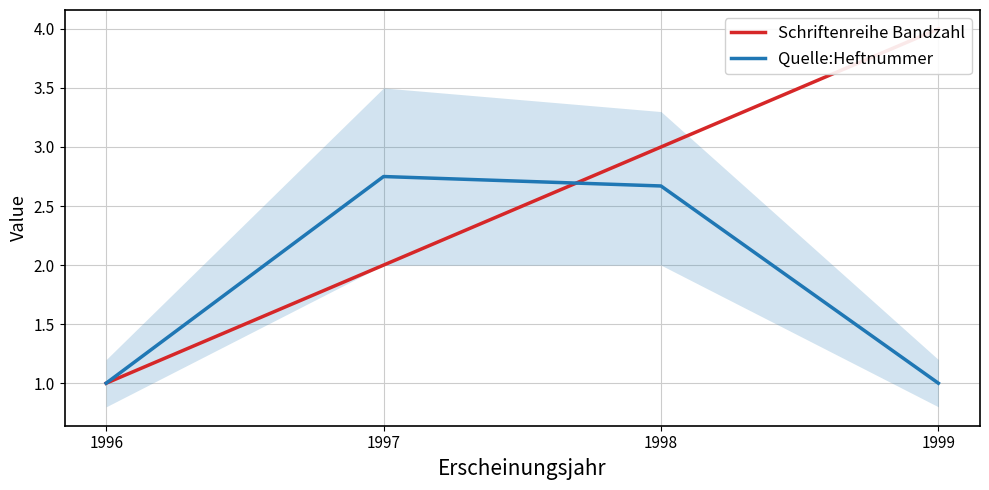

What is the total value across all series at 1996?

2.0